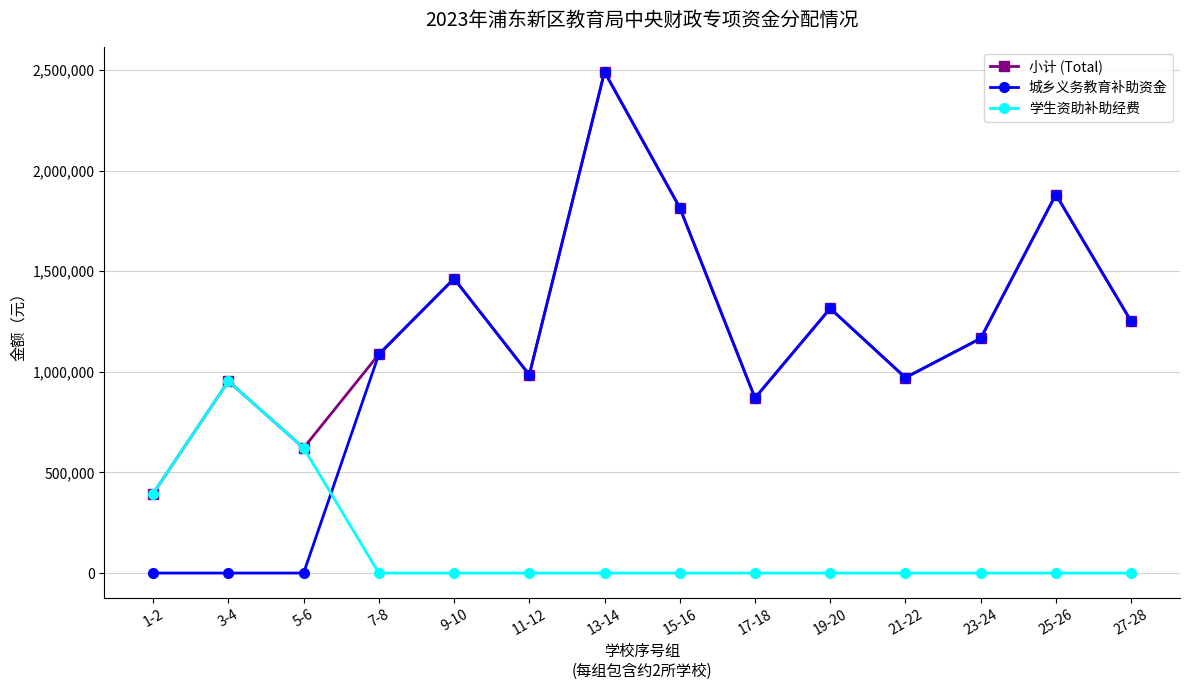

The 城乡义务教育补助资金 series shows 1251000 at 27-28. True or false?

True